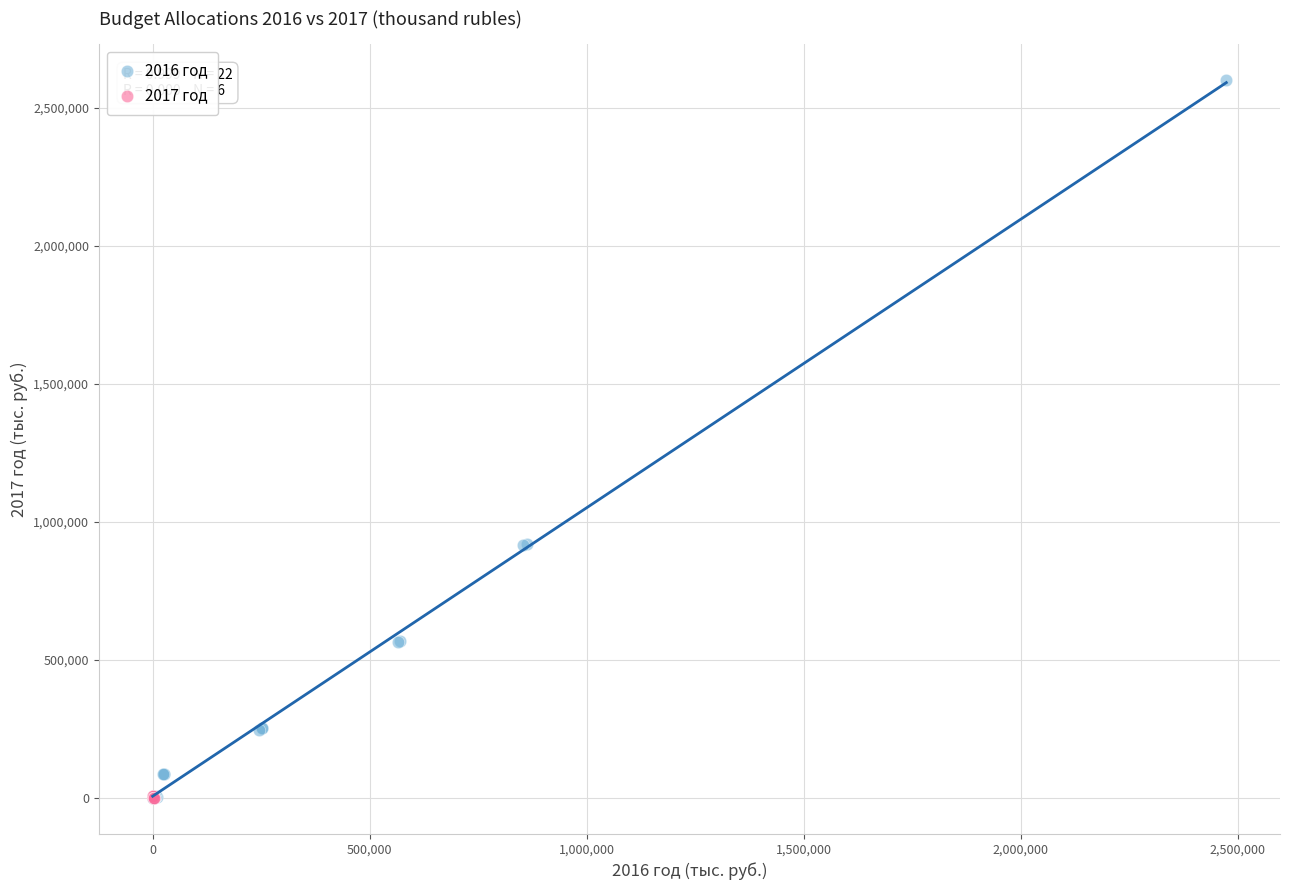

Which series reaches the maximum Y coordinate?

2016 год